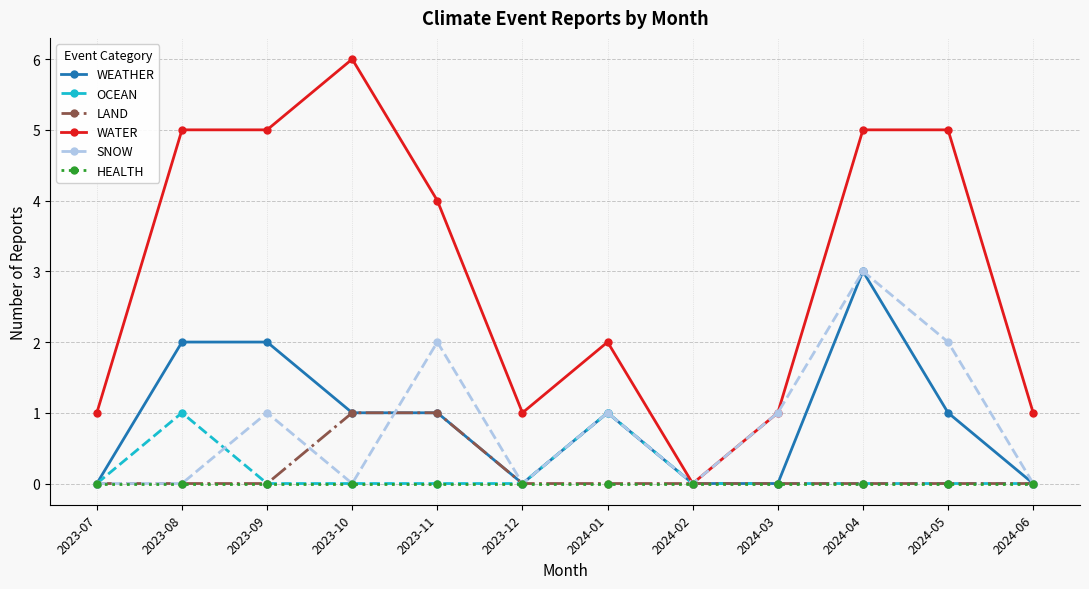

What position from the right is 2024-03?

4